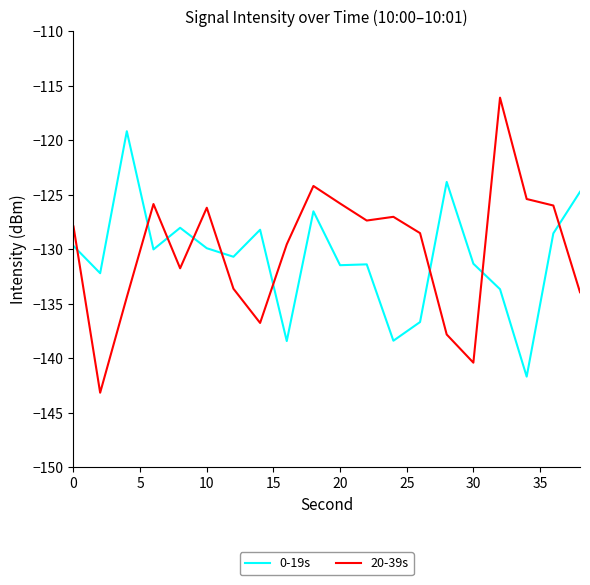

What is the difference between the maximum and minimum values in the 20-39s series?

27.1